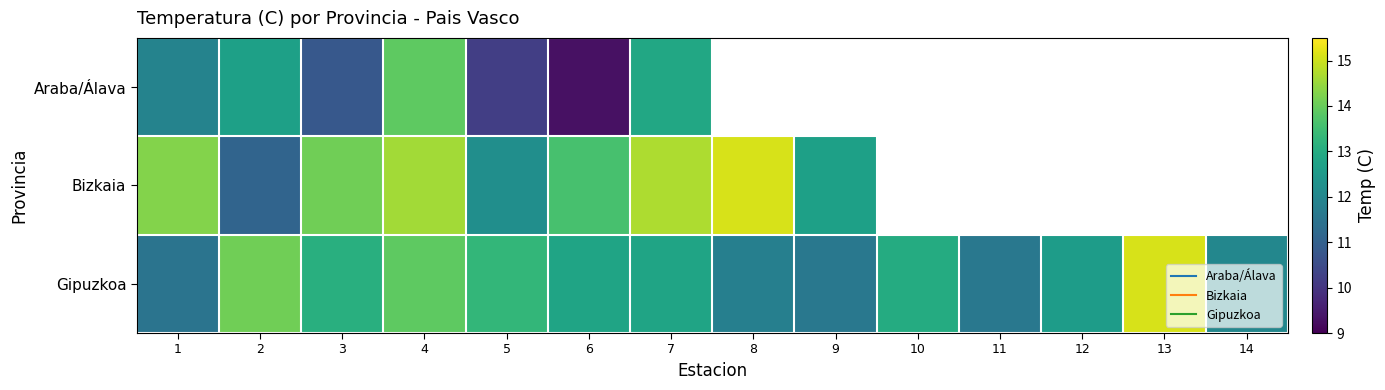

Rank the categories by Gipuzkoa value from highest to lowest.

13, 2, 4, 5, 3, 10, 6, 7, 12, 14, 8, 9, 11, 1